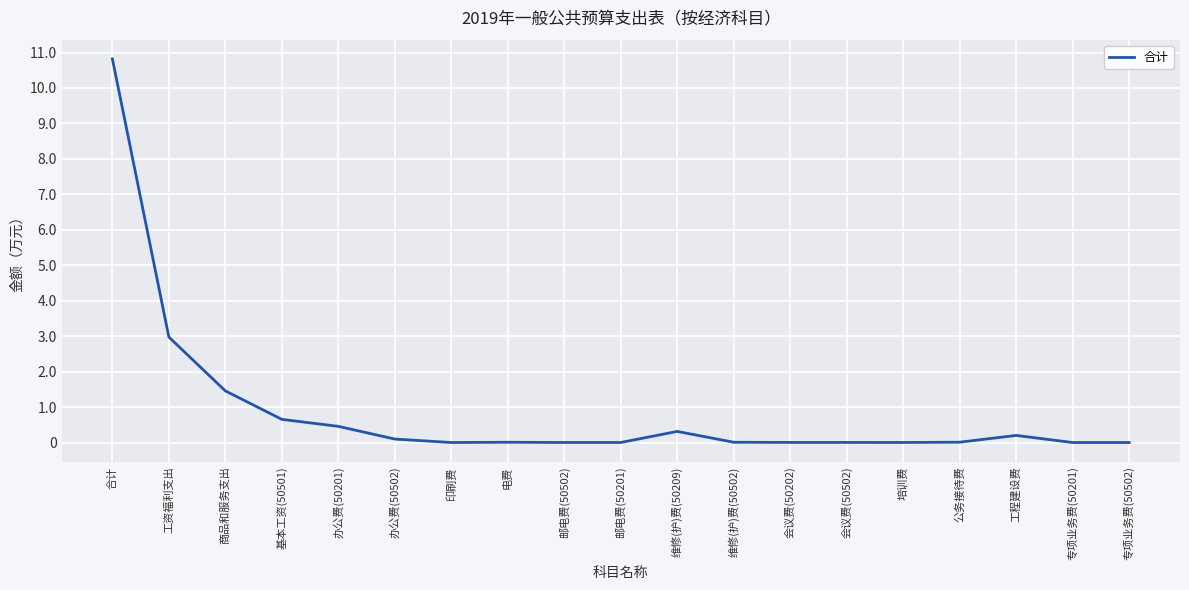

What is the label of the 1st point from the left?

合计